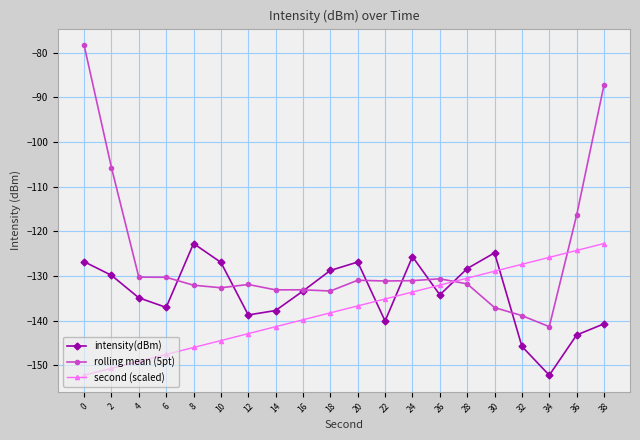

True or false: rolling mean (5pt) has more than 0 interior local peaks.

True